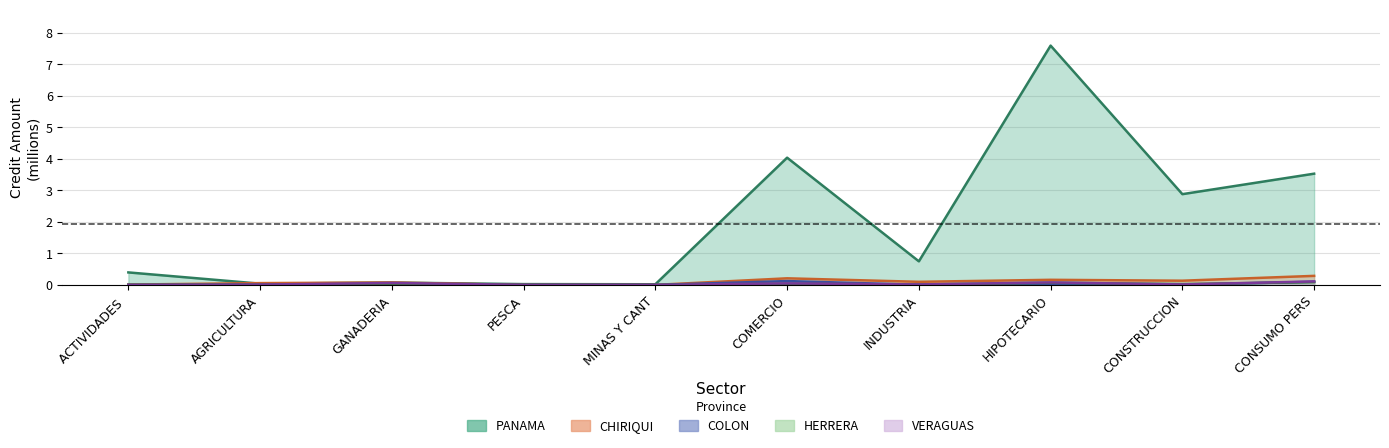

Read the CHIRIQUI value at HIPOTECARIO.

0.2